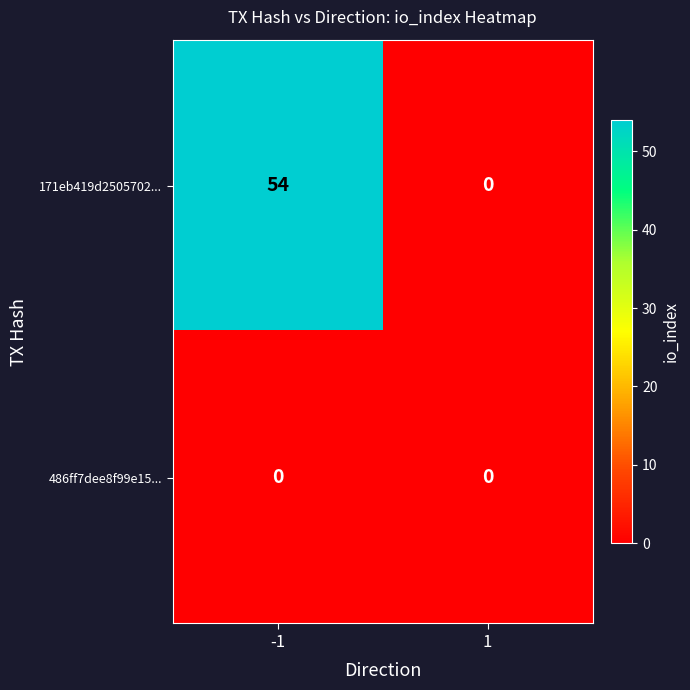

Which series has the largest total across all categories?

171eb419d2505702...